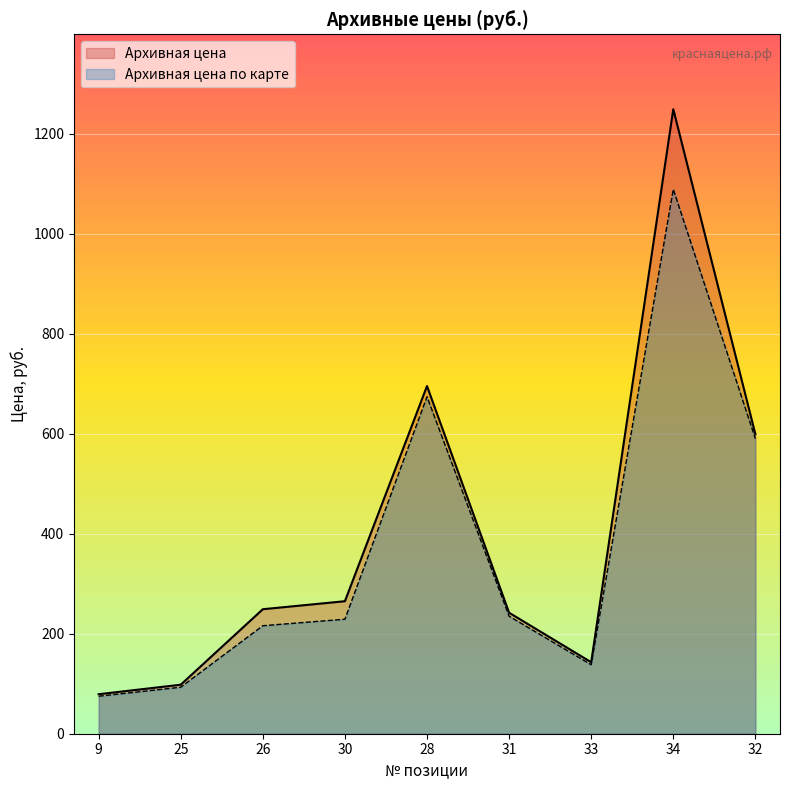

Reading left to right, transcribe all the data shown in this chart.

Архивная цена: 79.0	98.0	249.0	265.0	695.4	242.0	143.0	1249.0	599.0
Архивная цена по карте: 75.0	93.0	216.0	229.0	674.0	235.0	138.0	1089.0	590.0